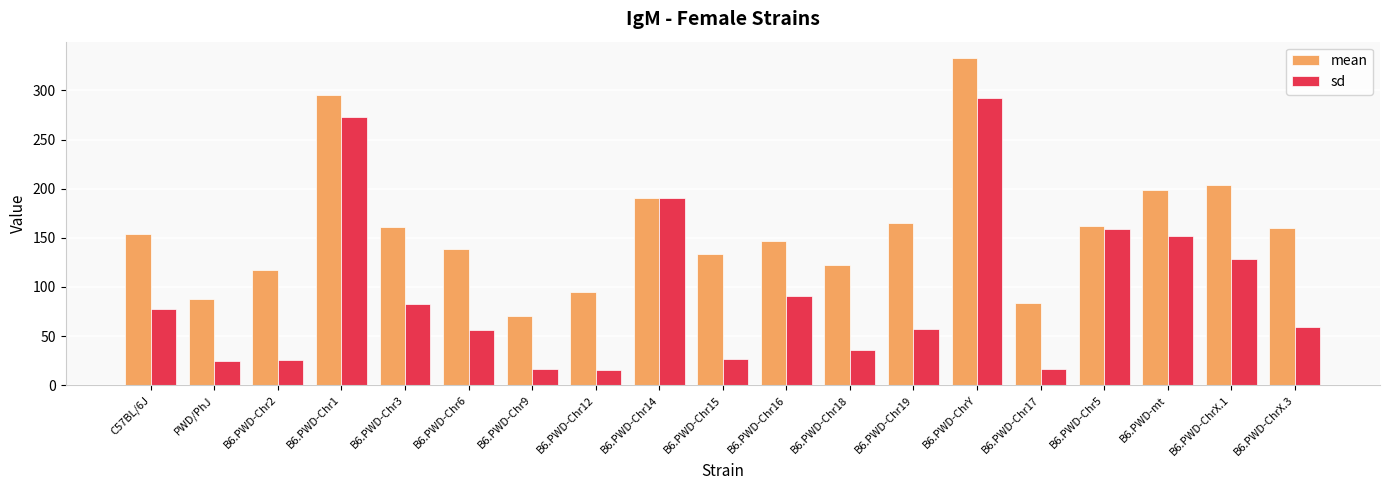

List the series in order of their overall mean, highest first.

mean, sd